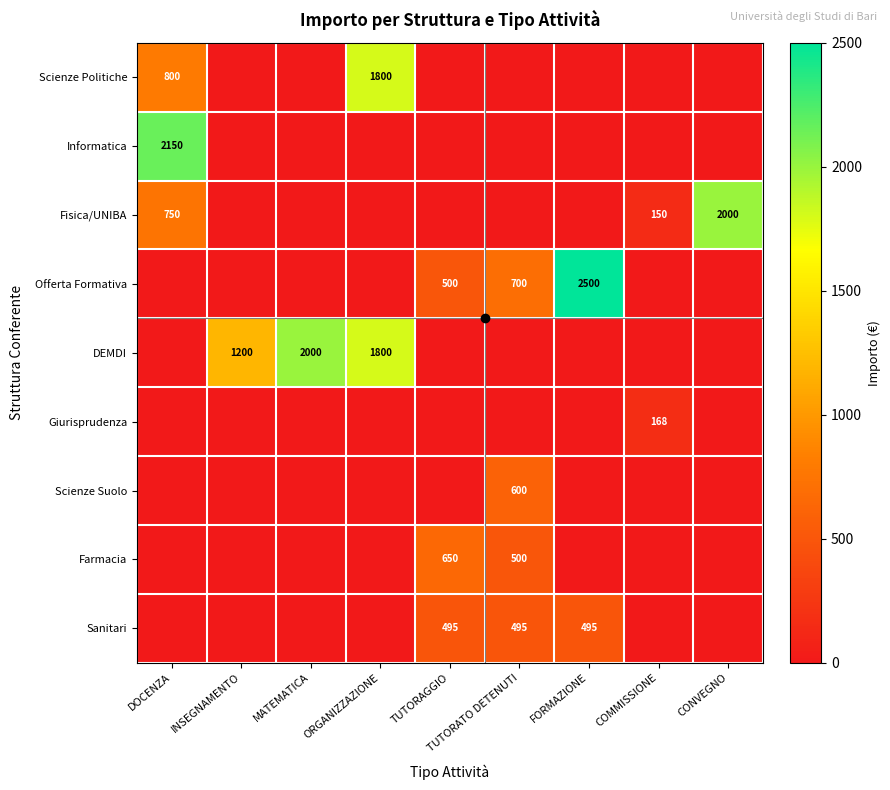

What is the maximum value shown in the chart?

2500